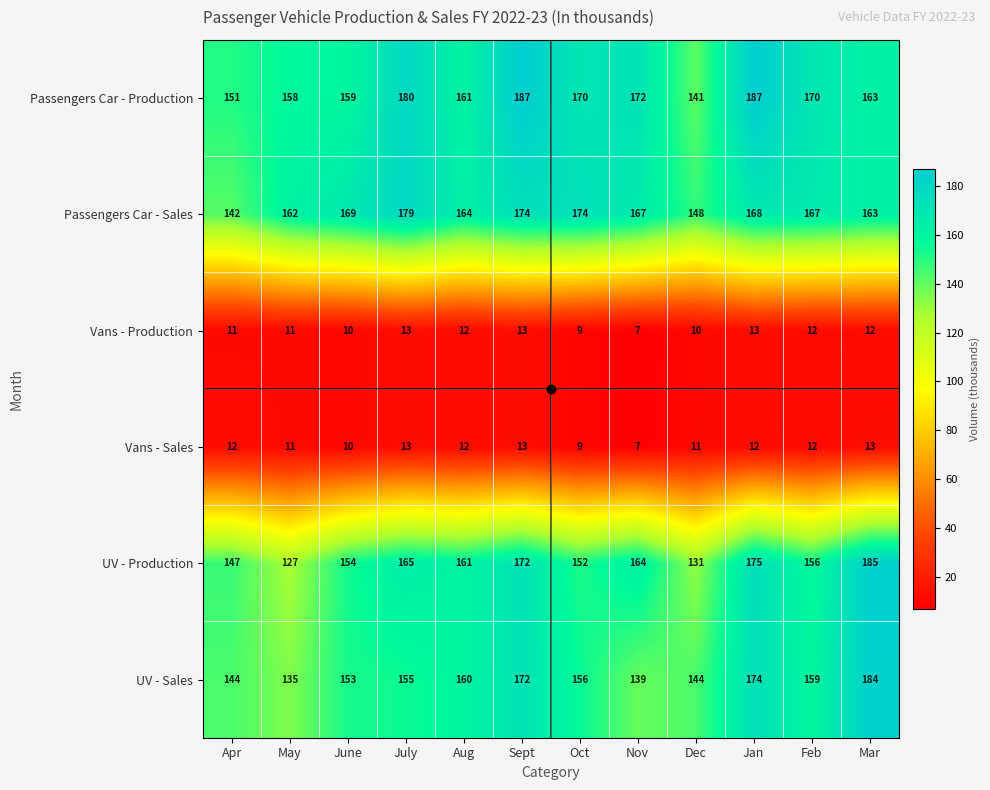

How many data points does each series have?

12